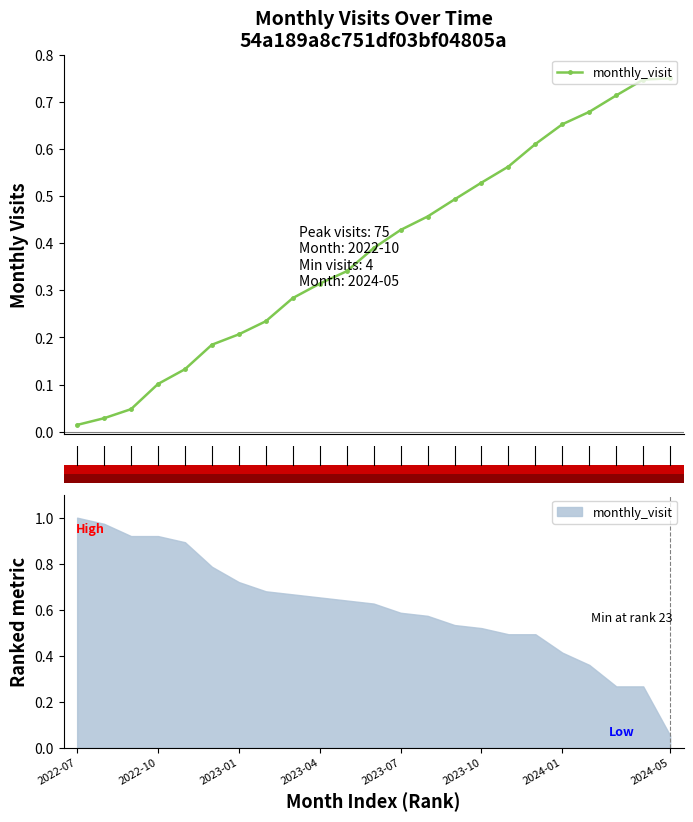

What value does the data have at 19?

0.7